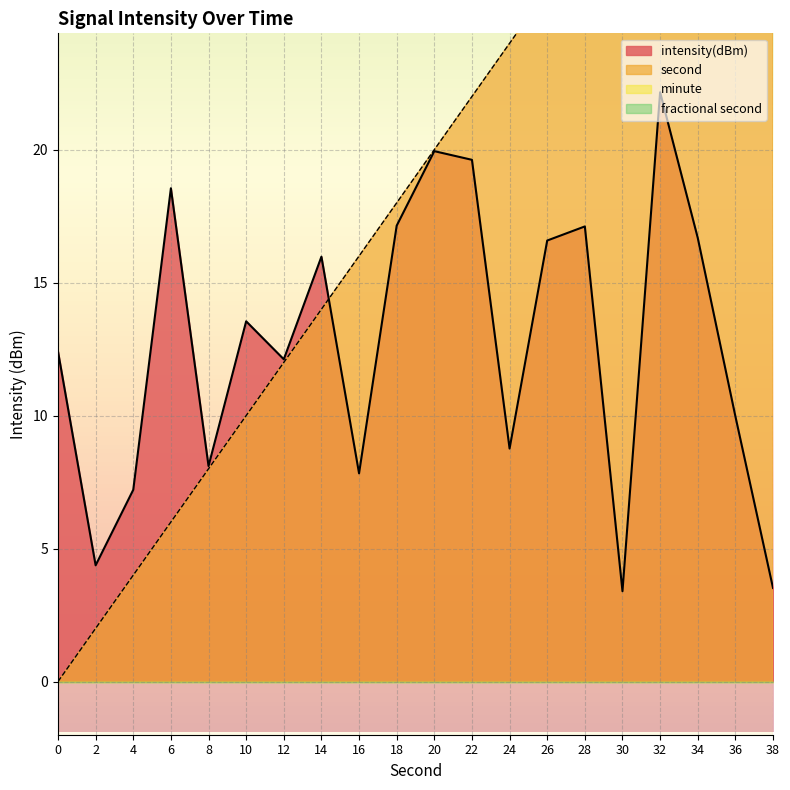

What is the value of the second point at the 16th from the left?

30.0